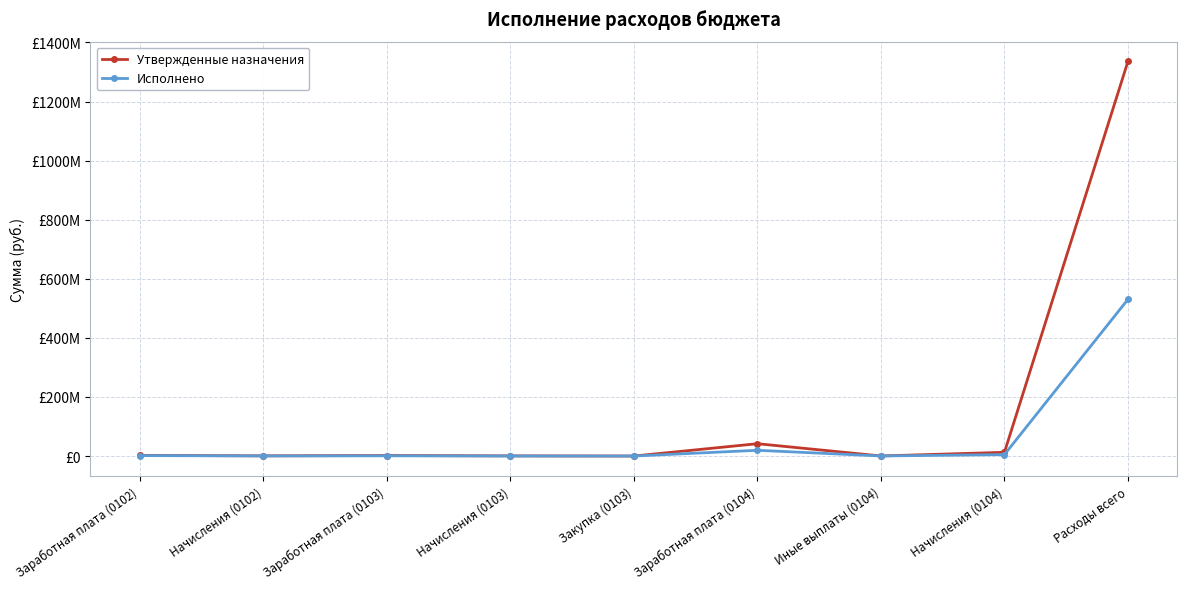

What are all the series names shown in the legend?

Утвержденные назначения, Исполнено